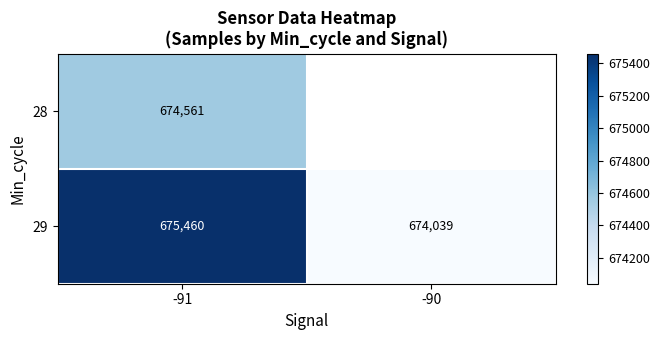

List the labels in order of 29 value, largest first.

-91, -90